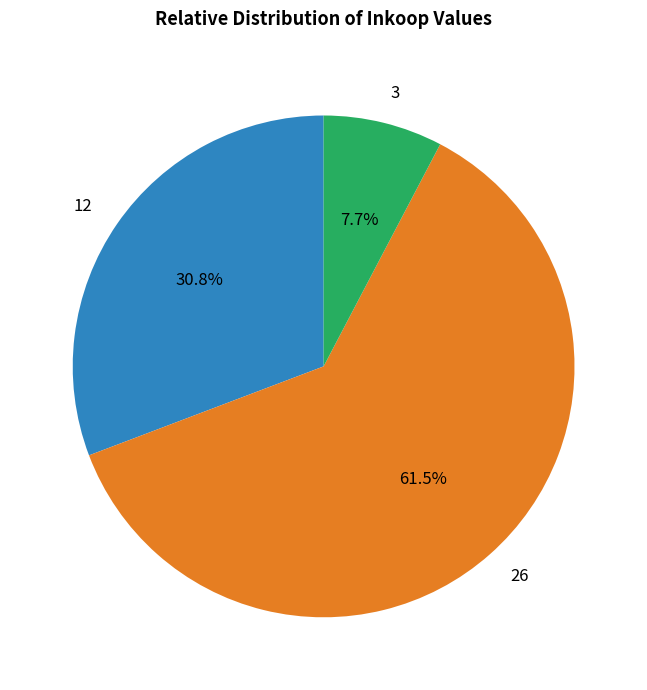

Do 3 and 26 together represent more than half of the pie?

Yes